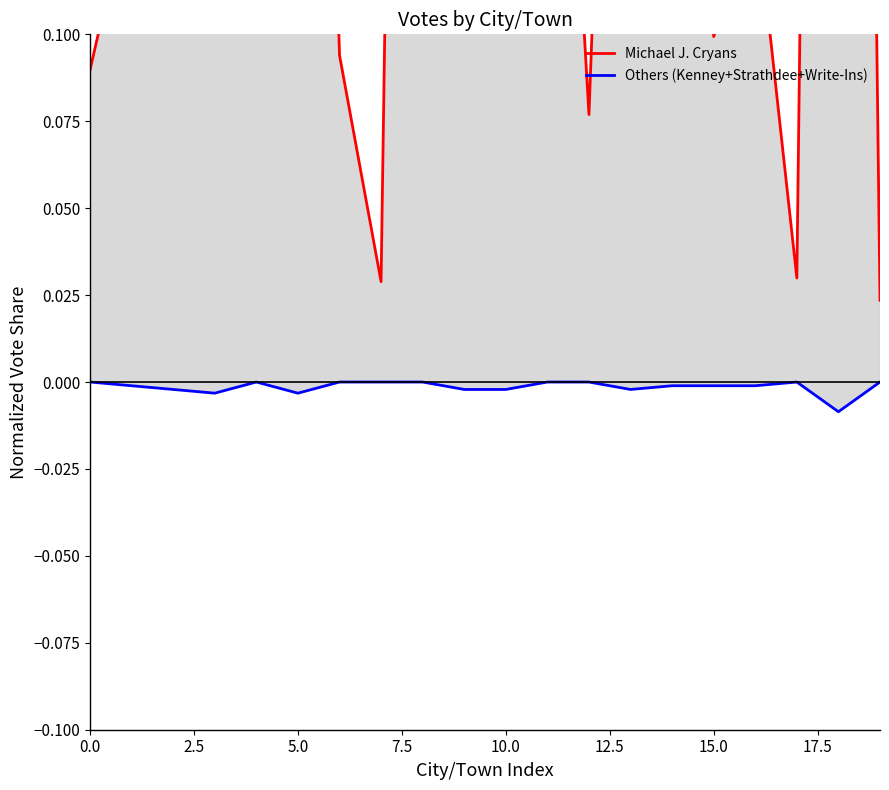

What is the highest value of the Michael J. Cryans series?

1.0